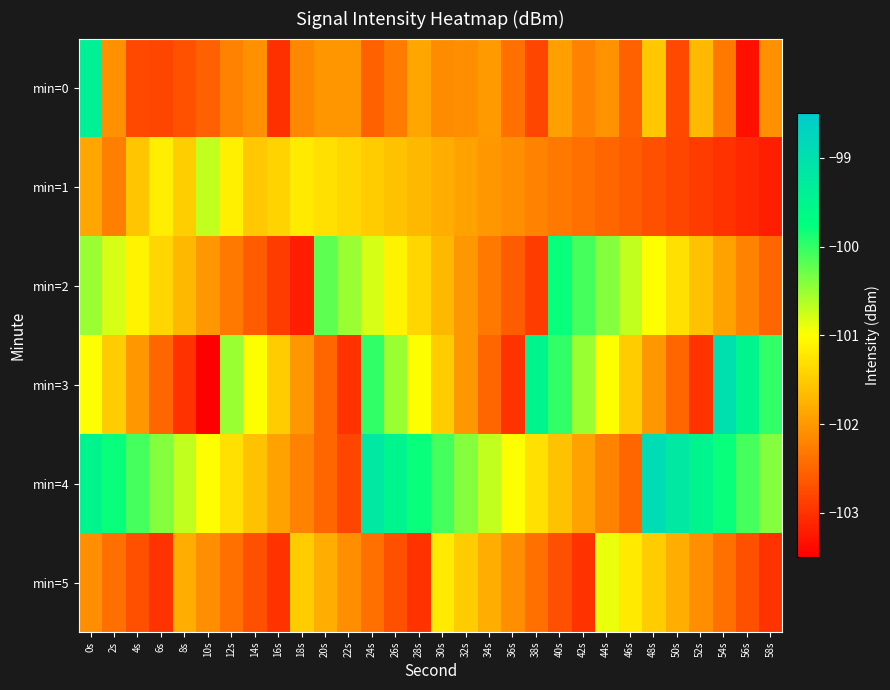

At which category is the sum across all series the highest?

0s